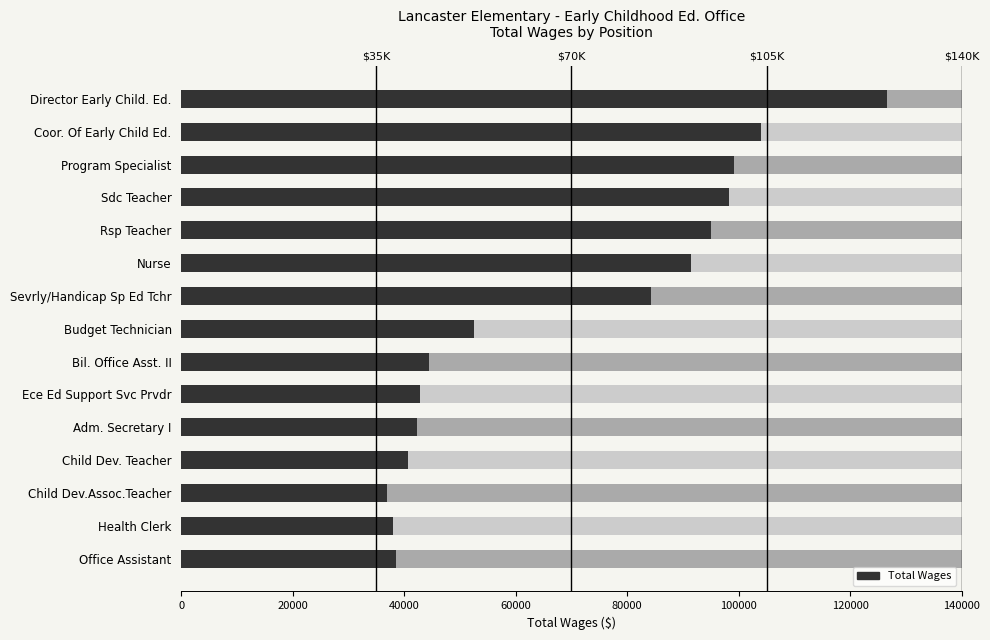

Reading left to right, list all the values displayed in this chart.

126583	103974	99119	98297	95082	91526	84307	52518	44452	42912	42290	40646	36820	37943	38594